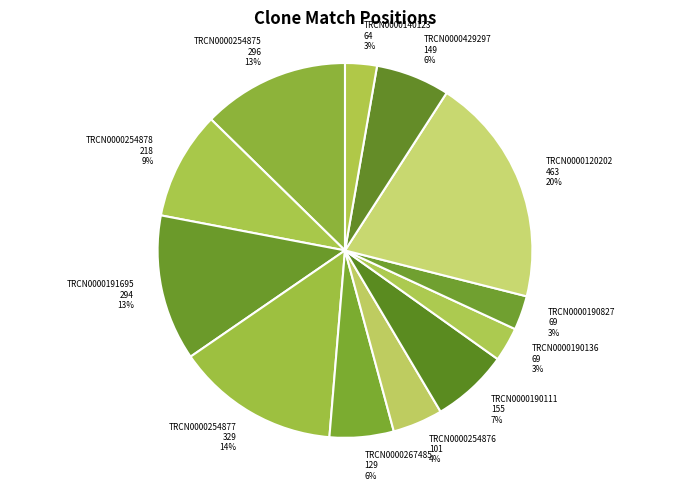

Is it true that TRCN0000429297 is 6% of the pie?

True